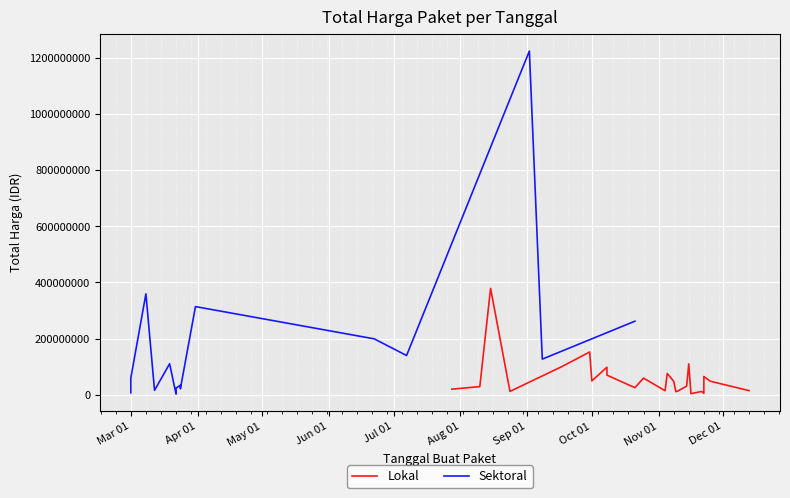

Between 4 and 6, which is larger?

4